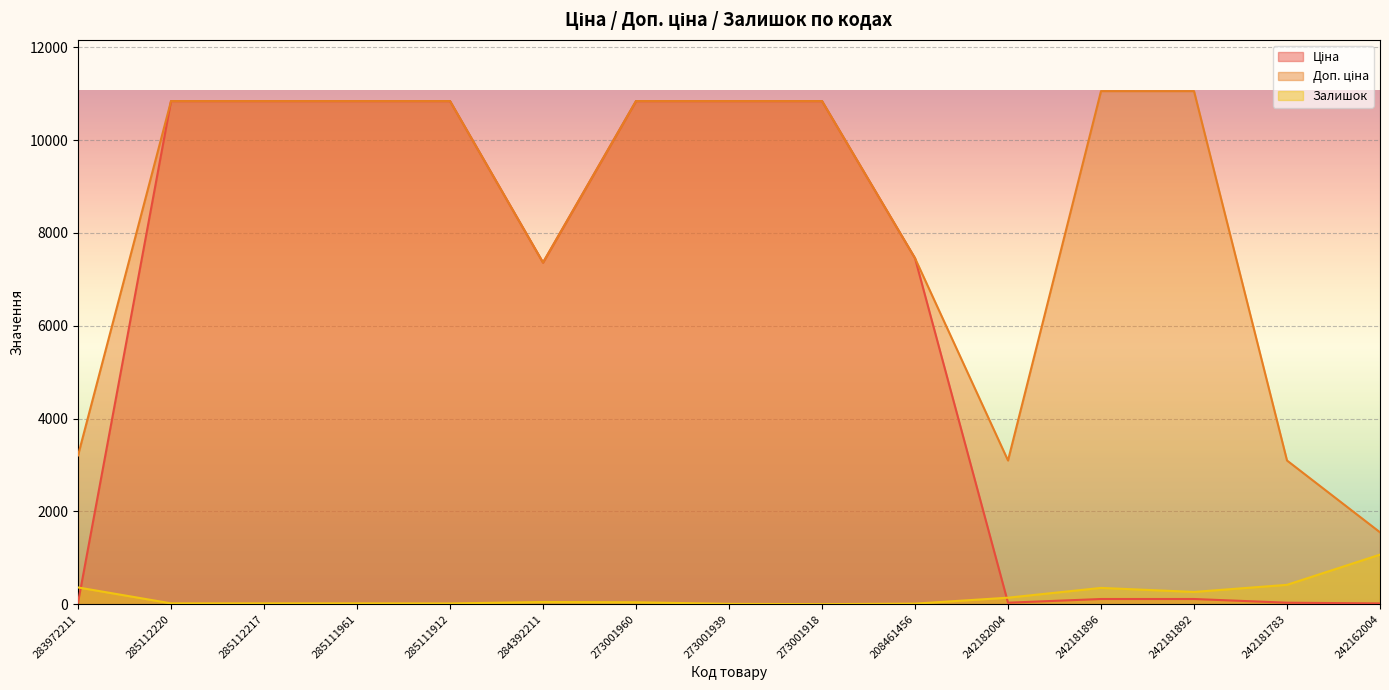

How many interior local valleys does the Доп. ціна series have?

2